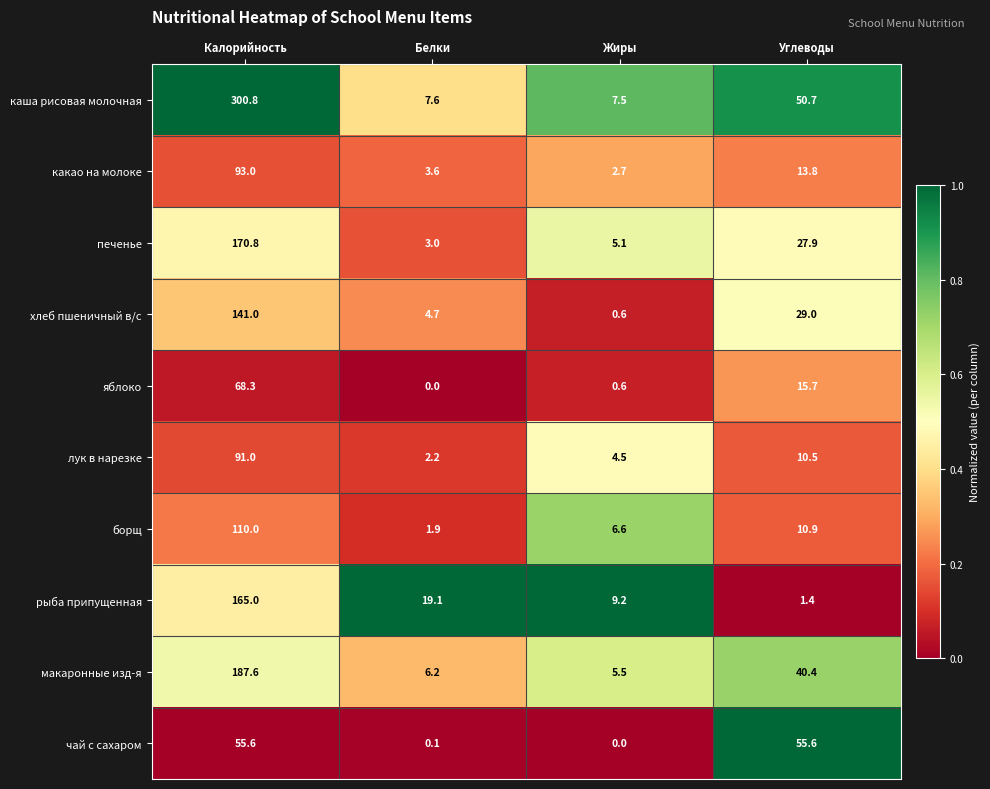

The value of яблоко at Калорийность is 68.3. True or false?

True